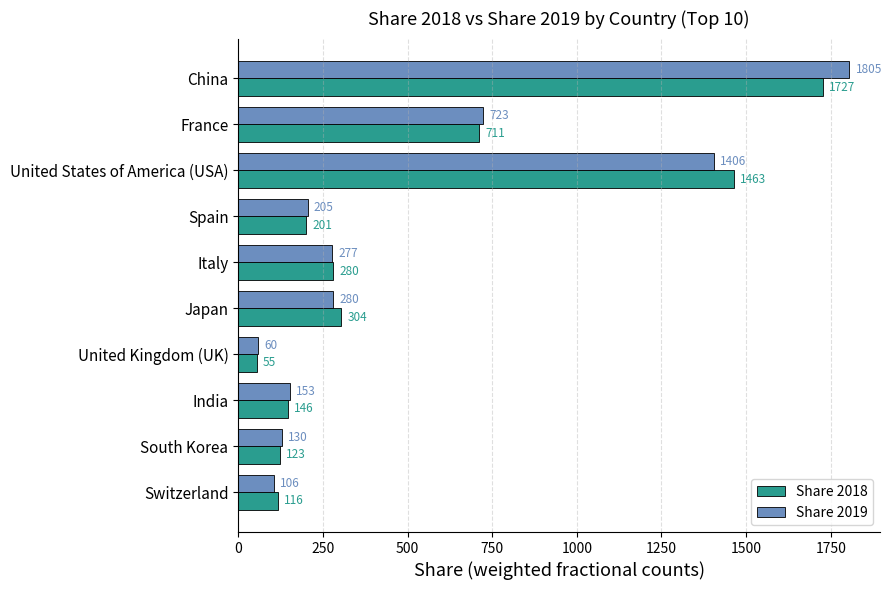

True or false: Share 2019 has a value of 357.6 at United States of America (USA).

False